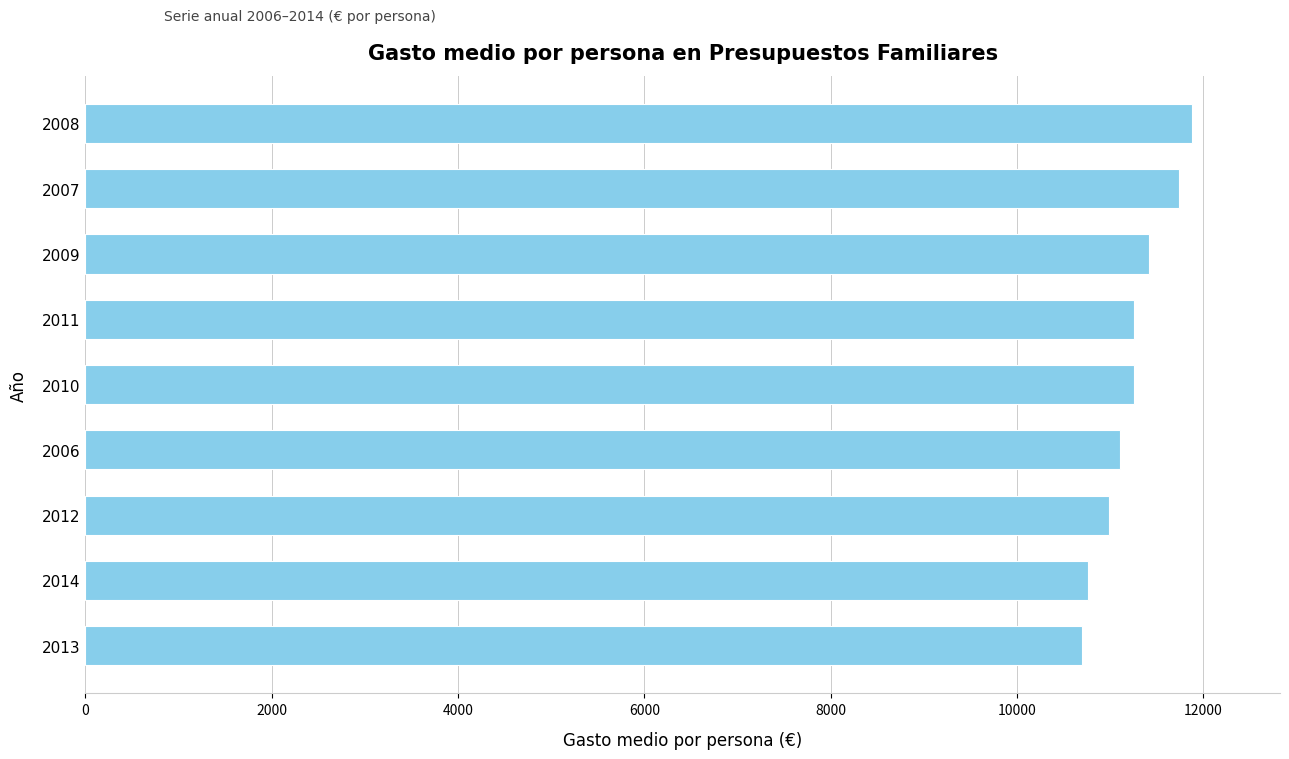

What is the difference between the maximum and second lowest values?

1112.6